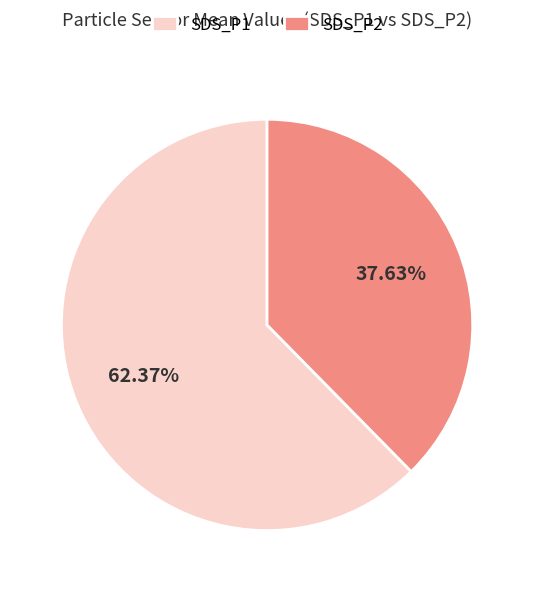

Which category accounts for the majority?

SDS_P1